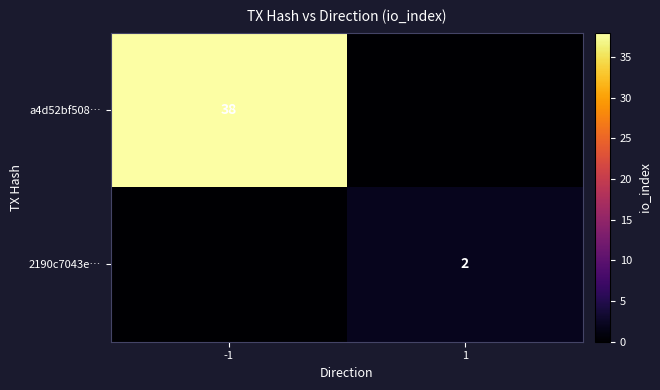

What is the total value across all series at 1?

2